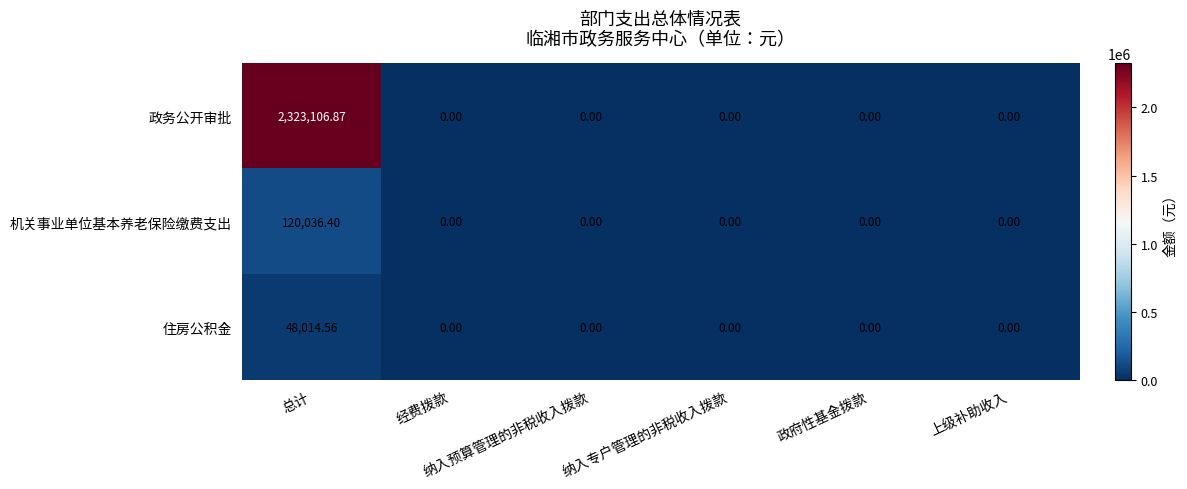

List the series in order of their peak value, lowest first.

住房公积金, 机关事业单位基本养老保险缴费支出, 政务公开审批